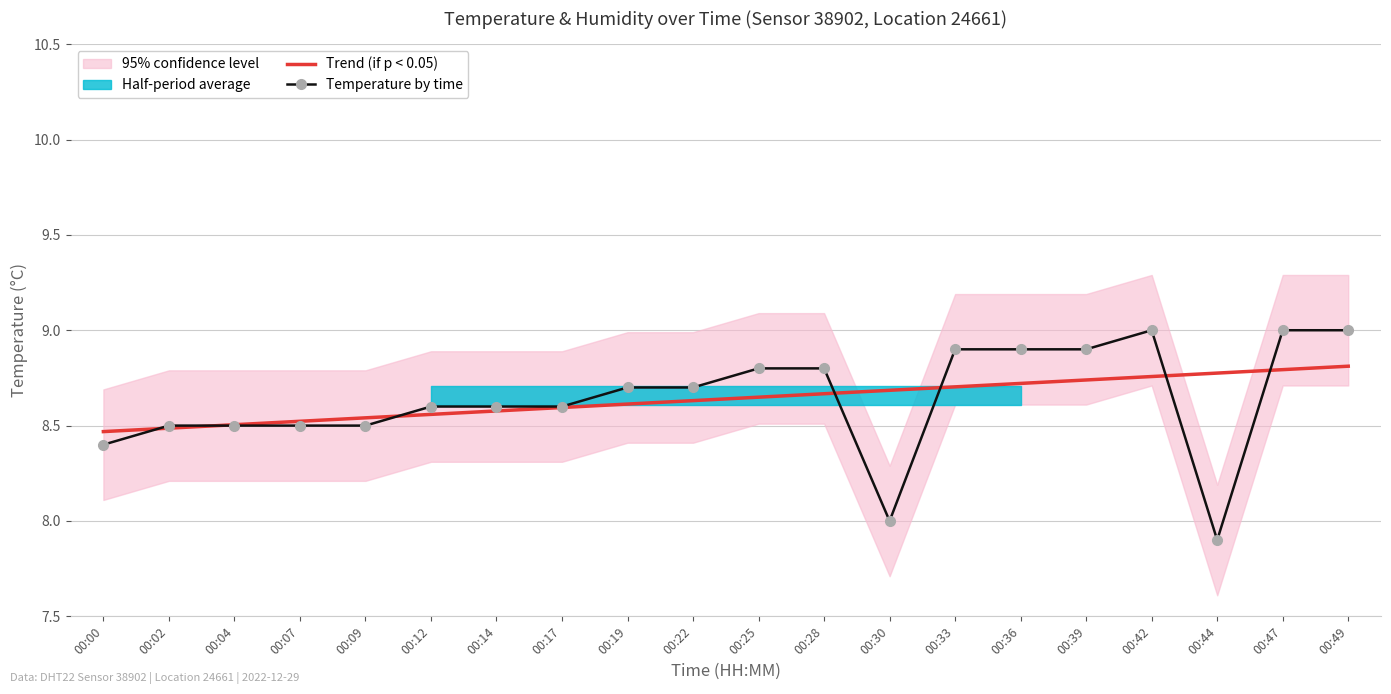

True or false: Trend (if p < 0.05) has more than 0 interior local peaks.

False